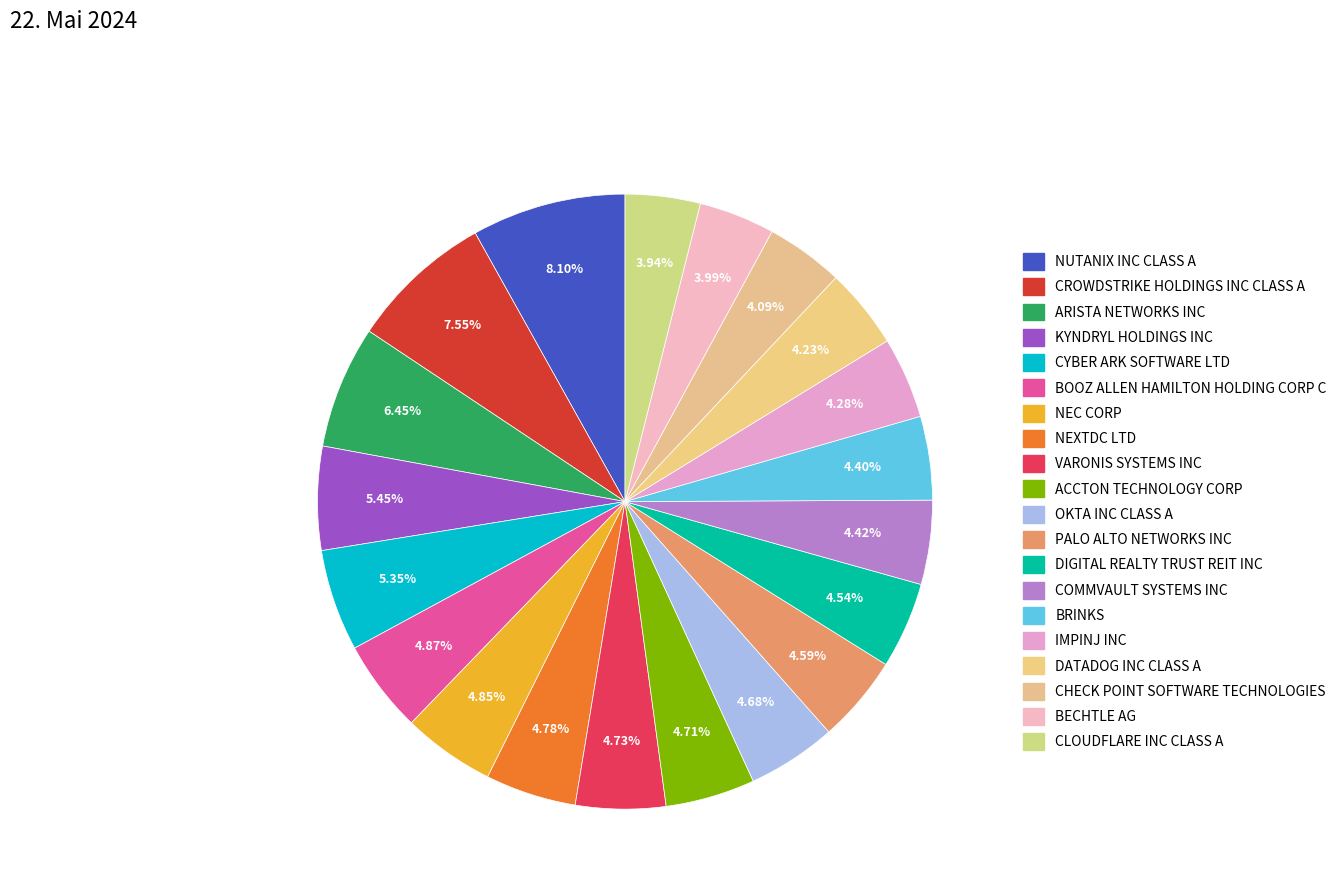

Which category has the biggest portion of the pie?

NUTANIX INC CLASS A